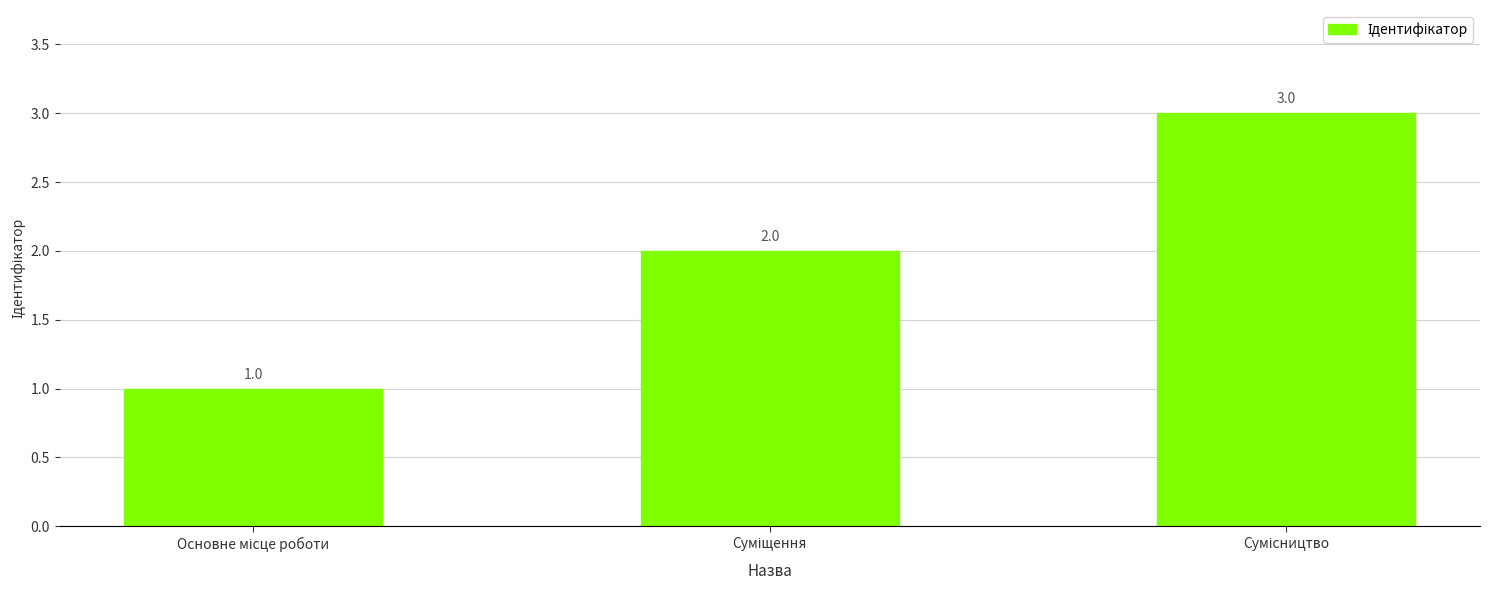

Count the values in the range 1 to 3.

3